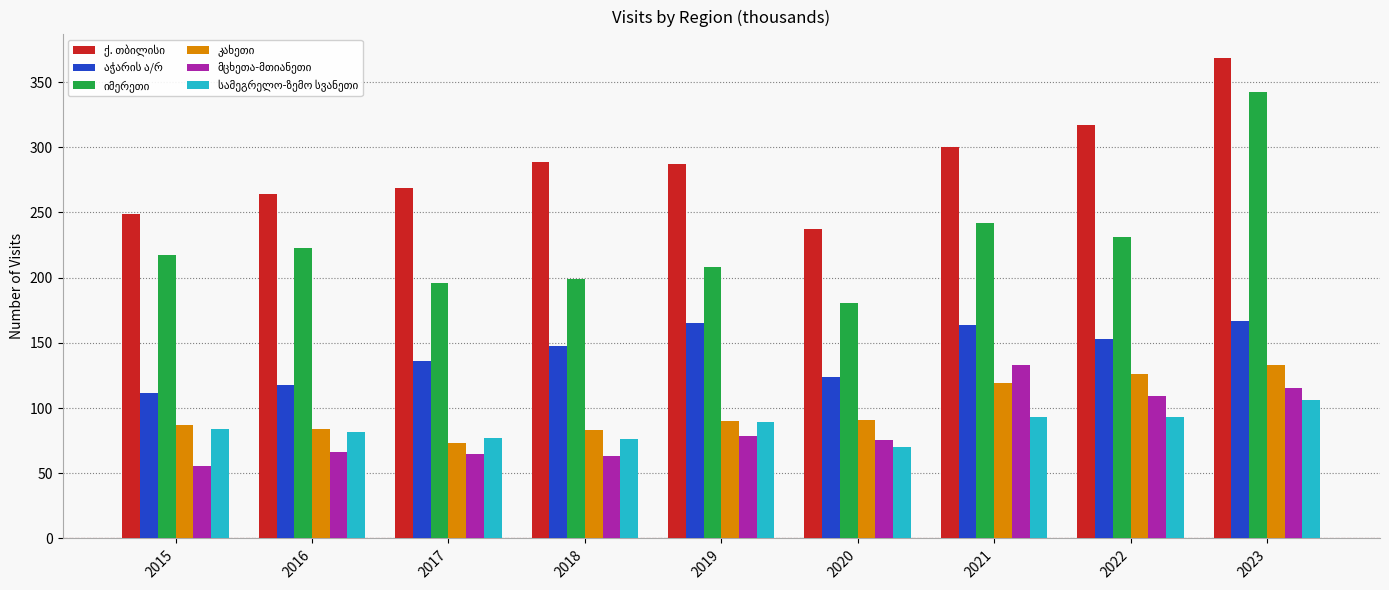

Does the chart contain any negative values?

No